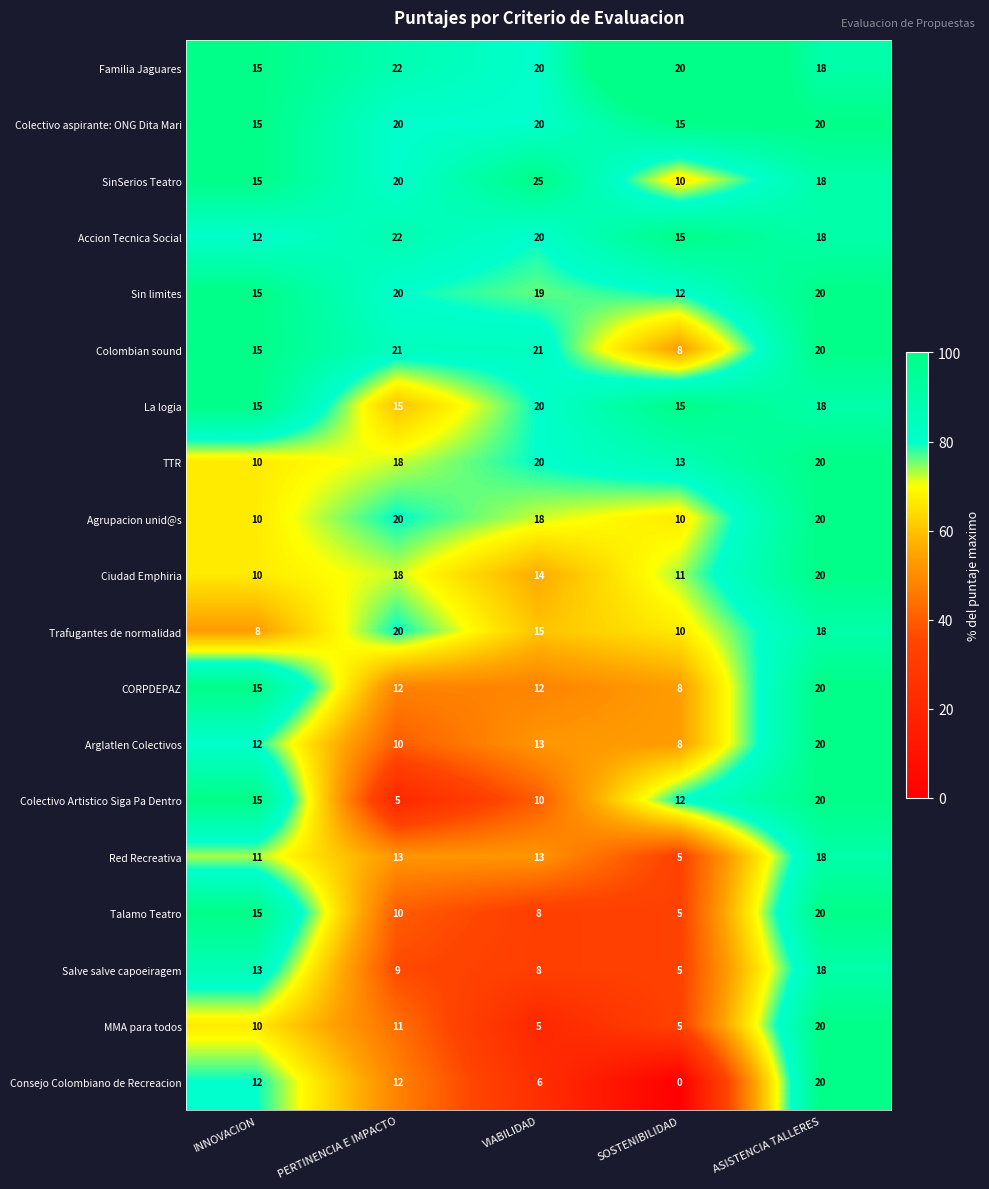

At which category is the sum across all series the highest?

ASISTENCIA TALLERES